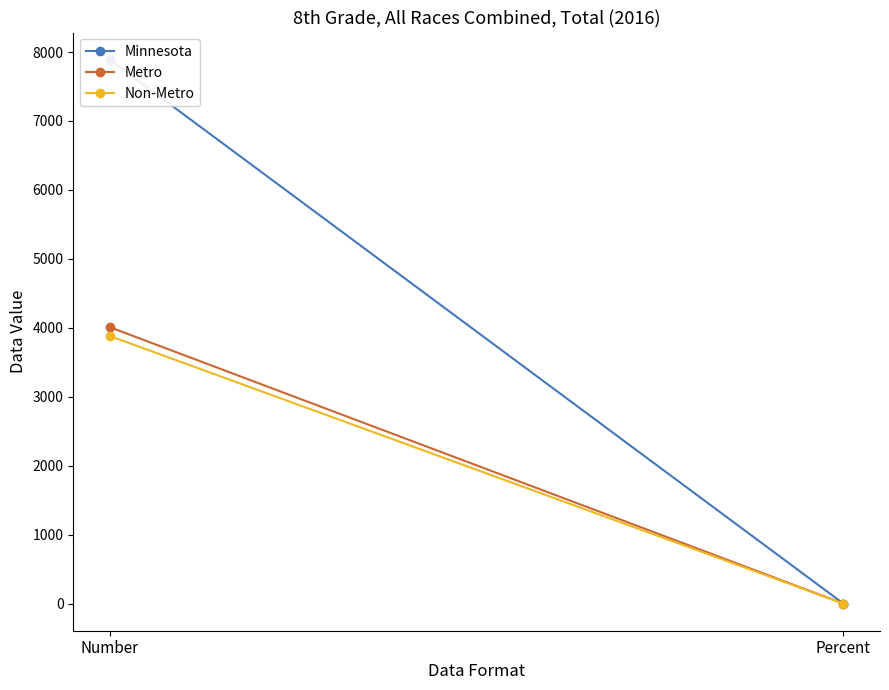

How many lines are shown in the chart?

3